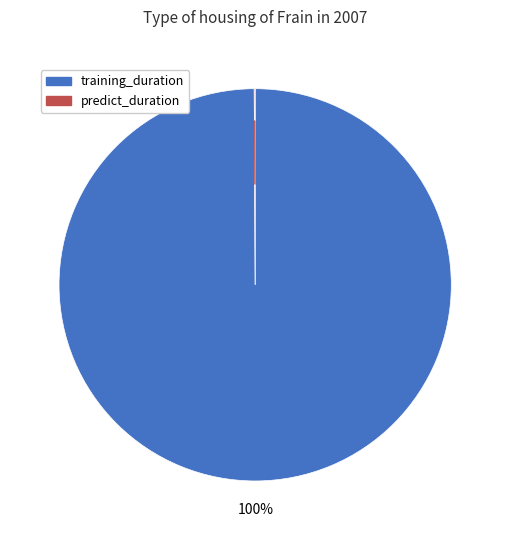

True or false: training_duration accounts for 94% of the total.

False